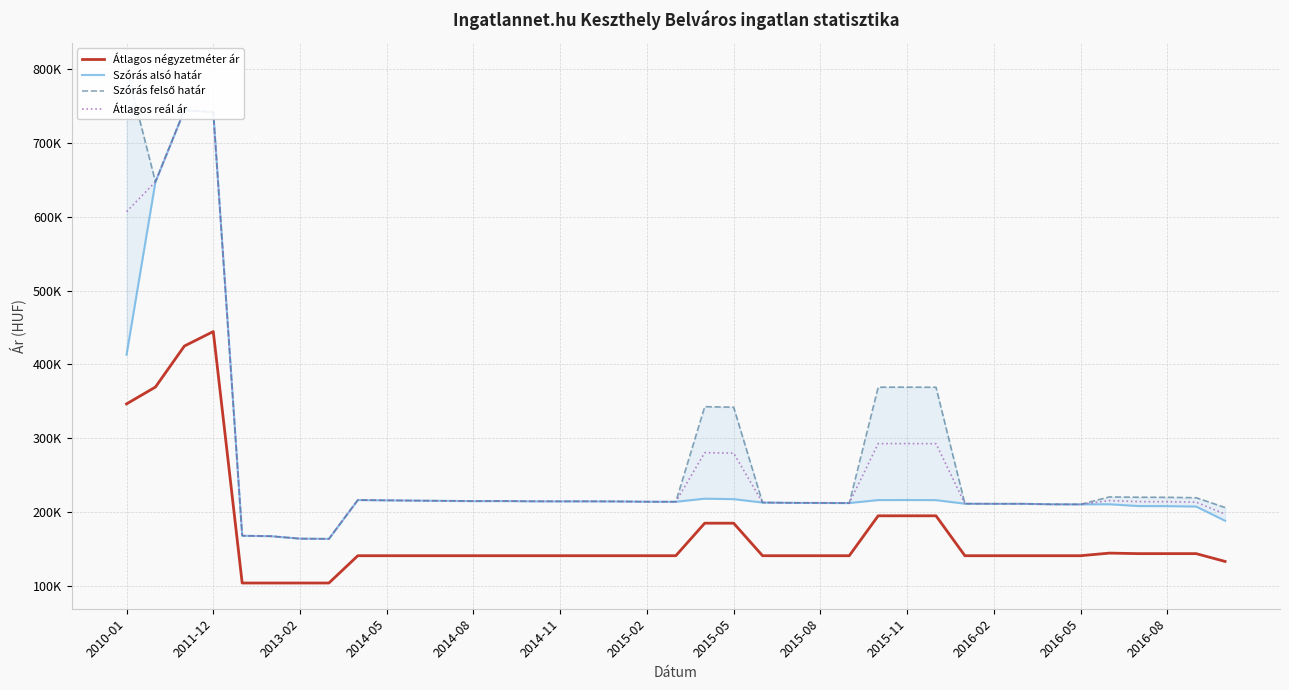

Rank the series by their maximum value, from highest to lowest.

Szórás felső határ, Szórás alsó határ, Átlagos reál ár, Átlagos négyzetméter ár